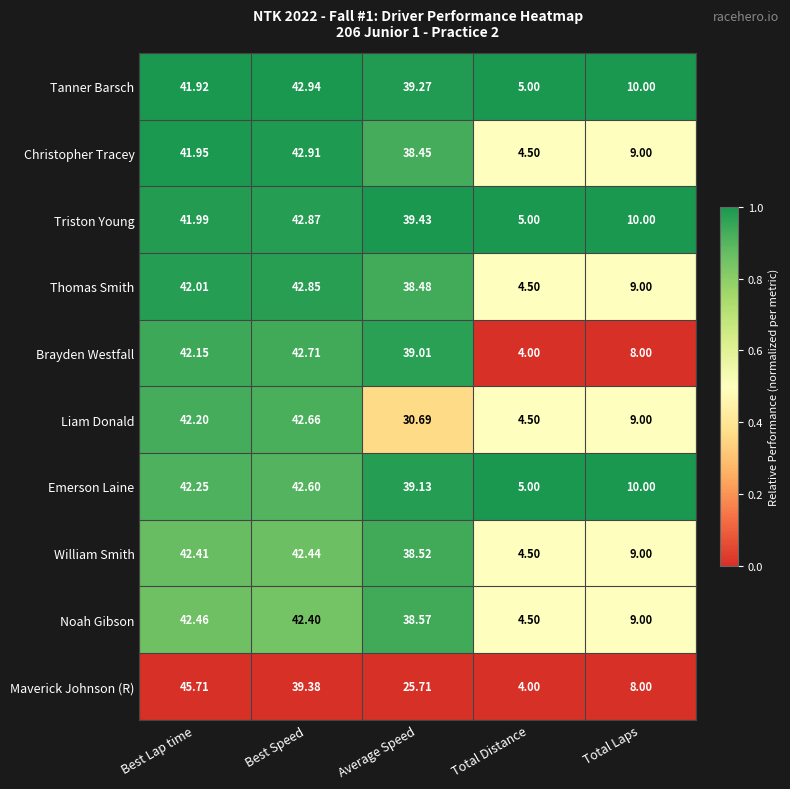

Which series has the widest spread of values?

Maverick Johnson (R)